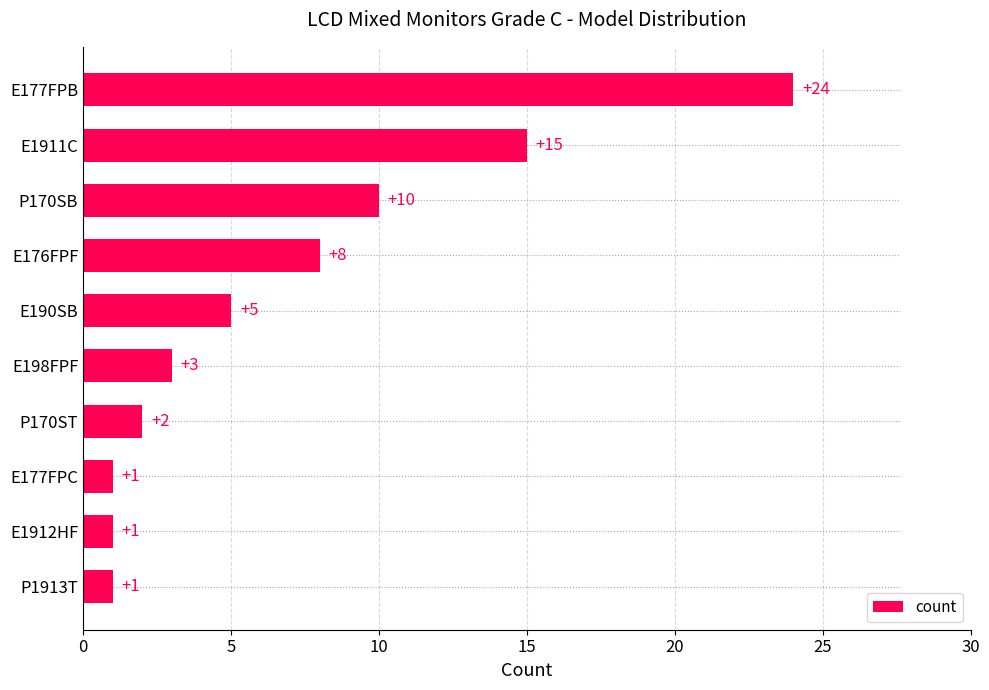

Count the number of categories in the chart.

10